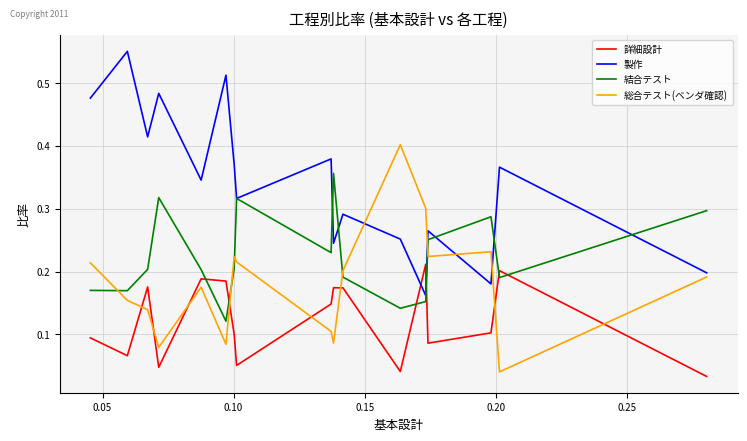

Which series has the largest total across all categories?

製作